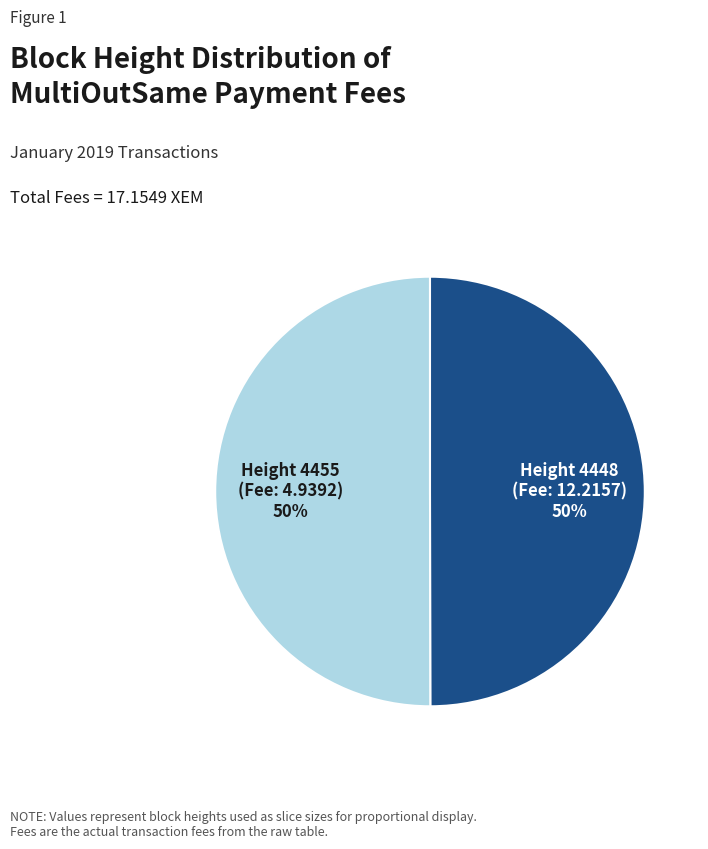

How many slices are in this pie chart?

2